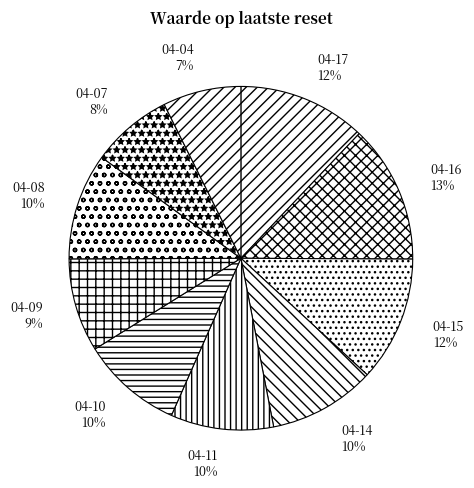

How many slices are in this pie chart?

10